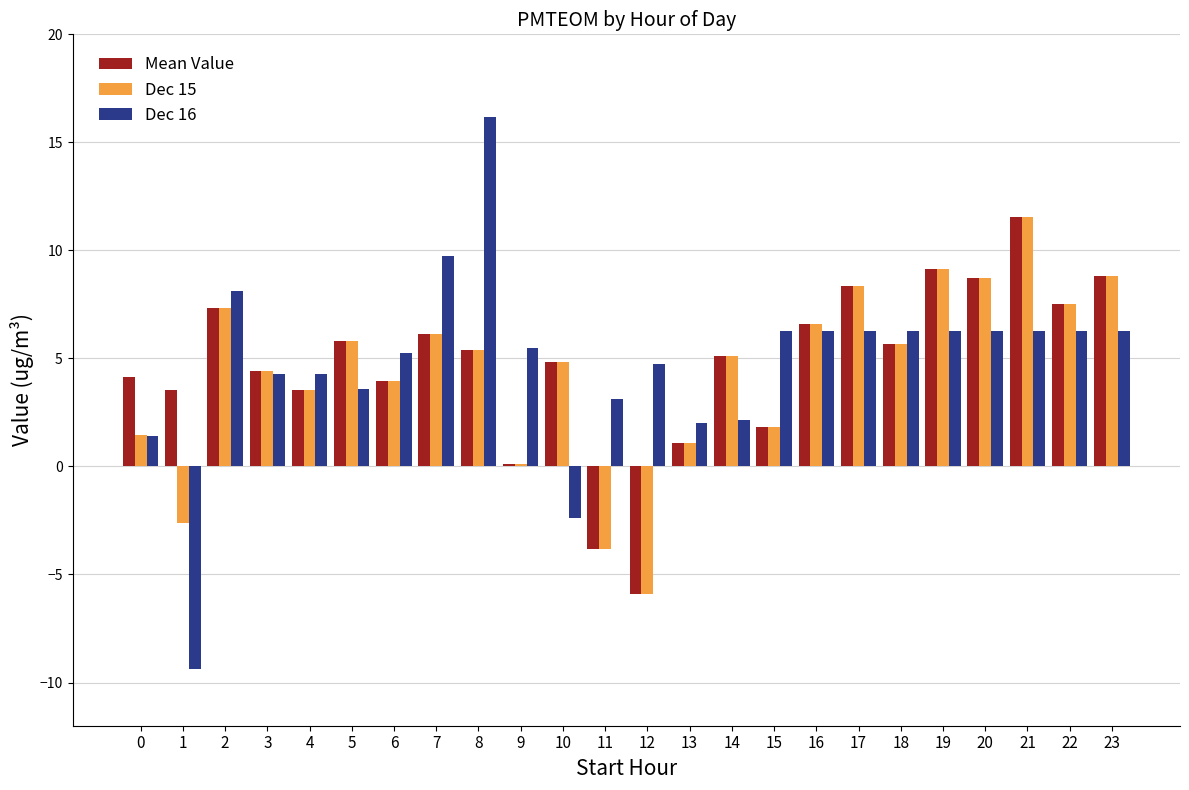

The value of Dec 16 at 15 is 6.3. True or false?

True